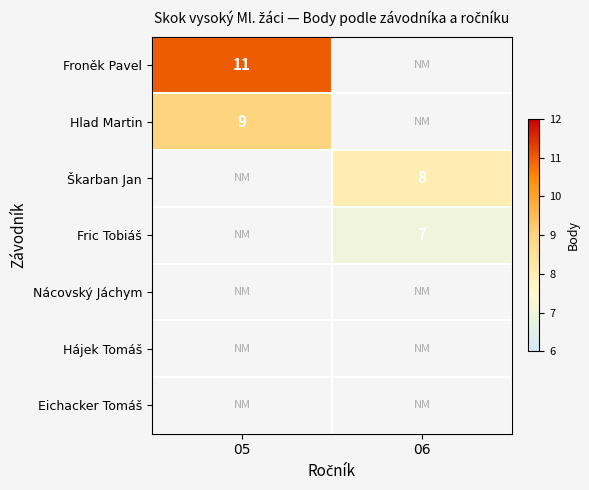

True or false: Škarban Jan has a value of 8 at 06.

True